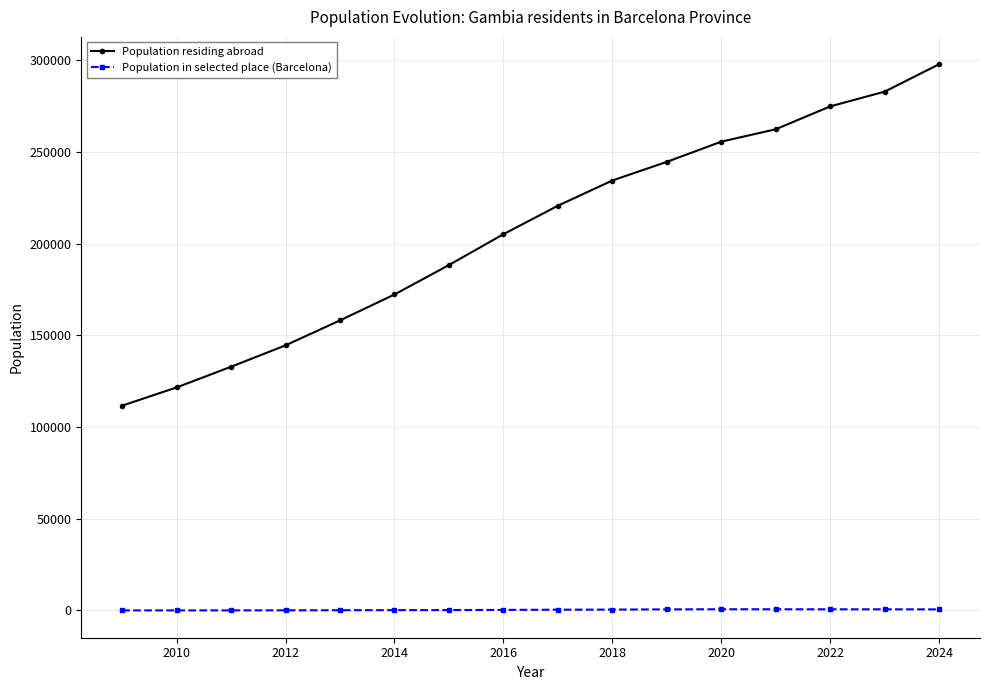

Rank the series by their average value, from highest to lowest.

Population residing abroad, Population in selected place (Barcelona)